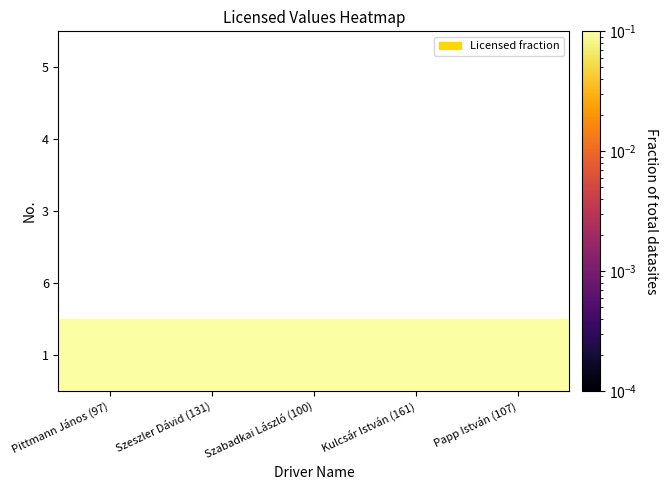

How many series are shown in this chart?

5